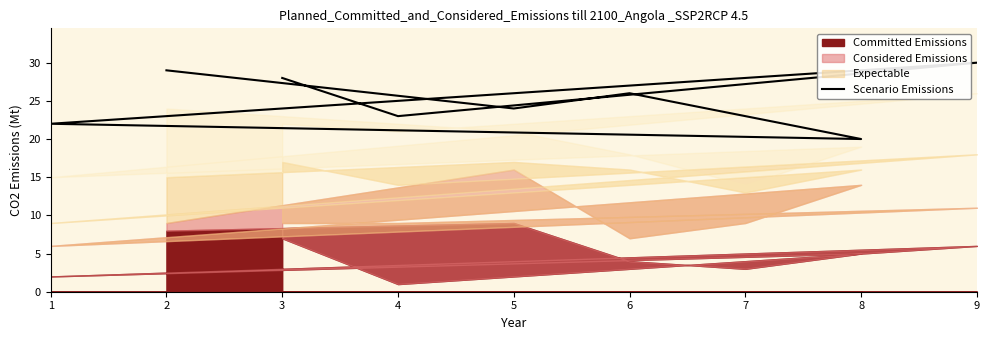

What is the value of the 8th point from the left?

24